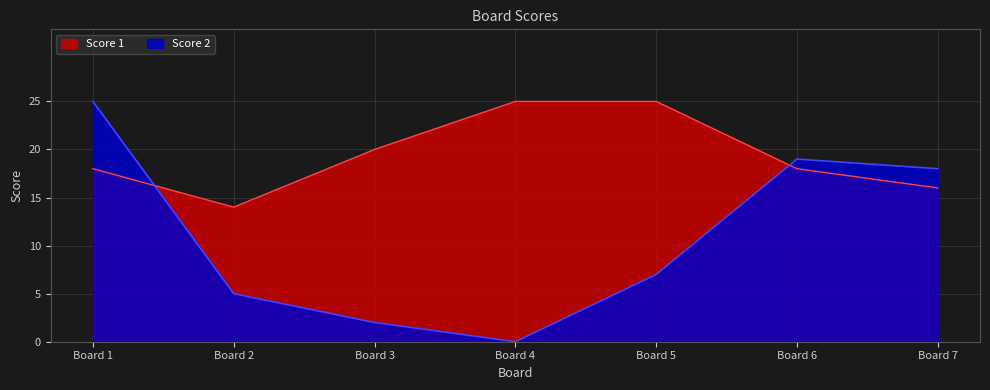

Reading left to right, what are all the values shown in this chart?

Score 1: 18	14	20	25	25	18	16
Score 2: 25	5	2	0	7	19	18